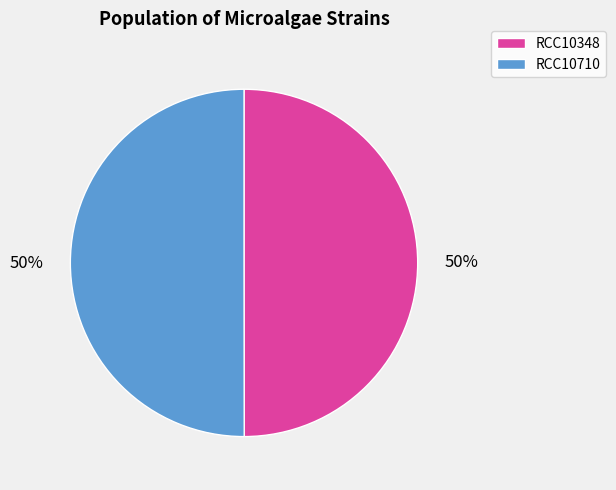

To the nearest percent, what is the combined percentage of RCC10348 and RCC10710?

100%